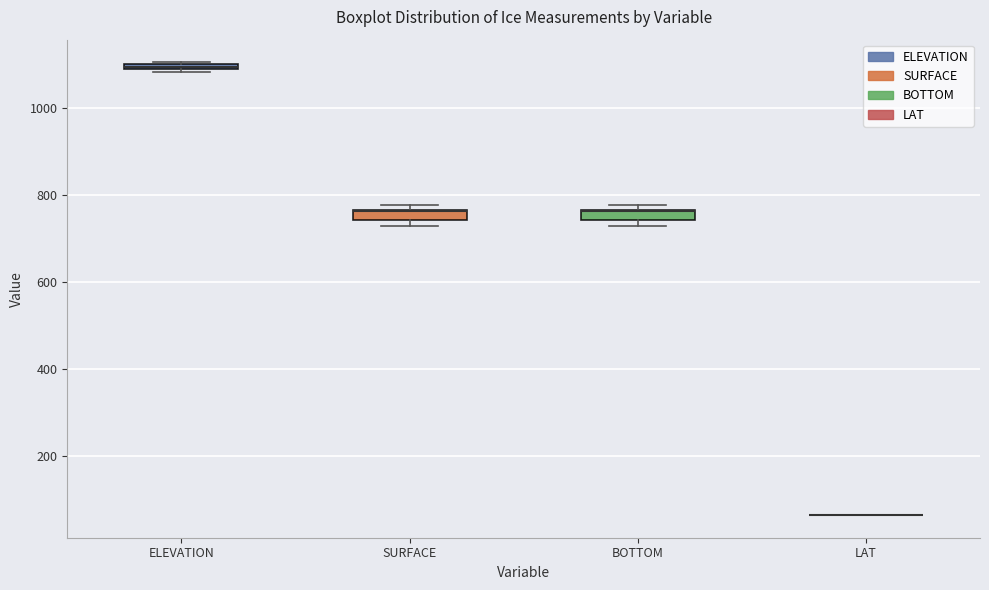

Where is the upper edge of the box for SURFACE on the y-axis? The values are not printed on the chart, so give them approximately, as read against the axis.

760